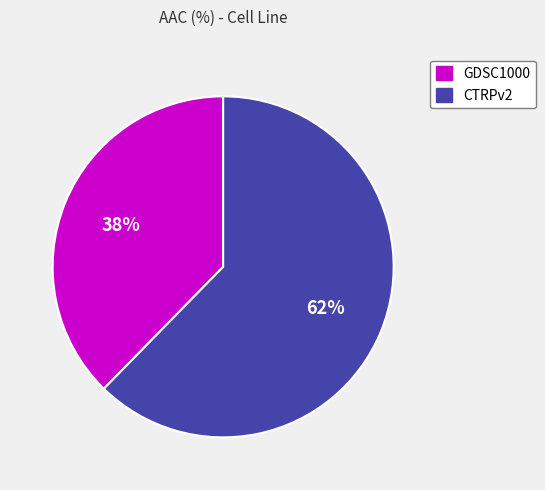

Count the number of slices in the pie.

2